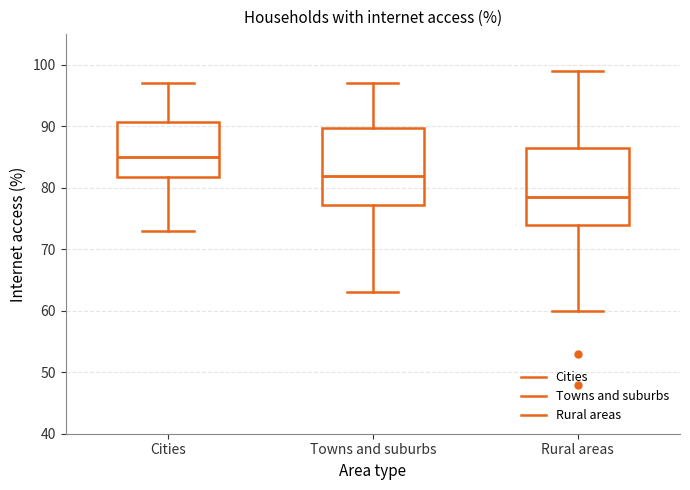

Which box's median line is the lowest?

Rural areas